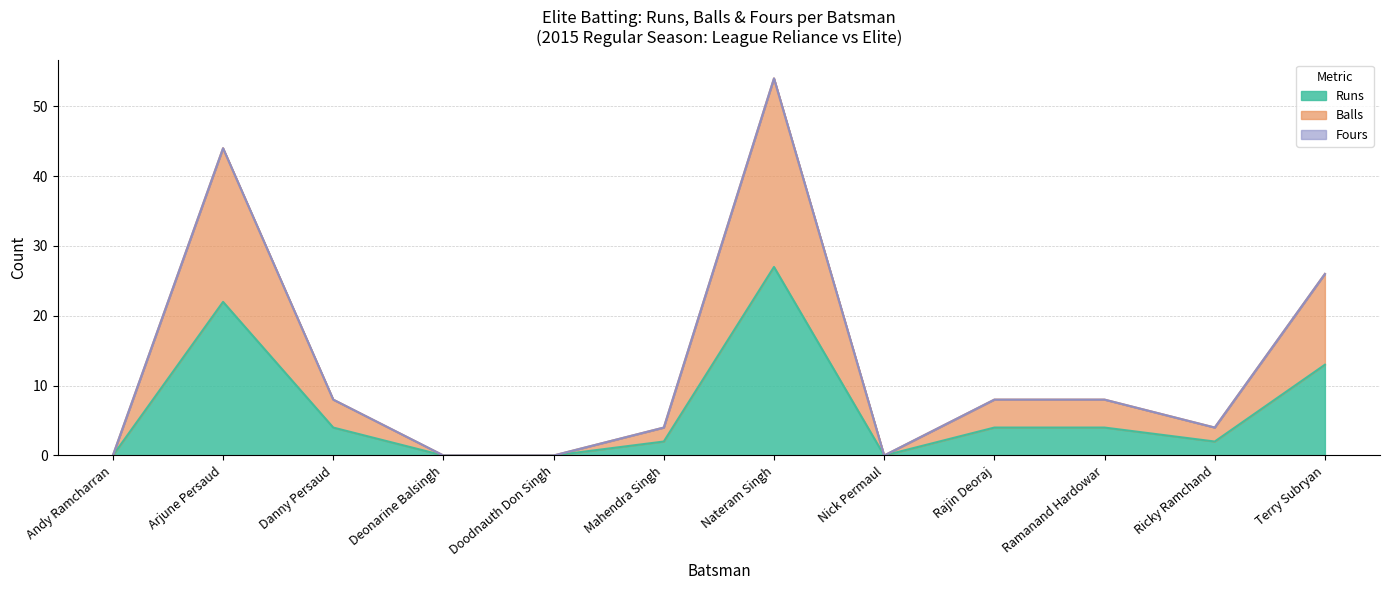

Does the chart display data point markers on the line(s)?

No